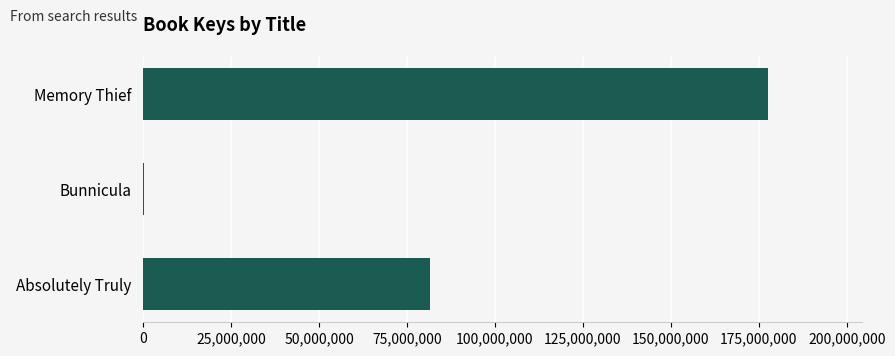

Which has a higher value, Bunnicula or Absolutely Truly?

Absolutely Truly